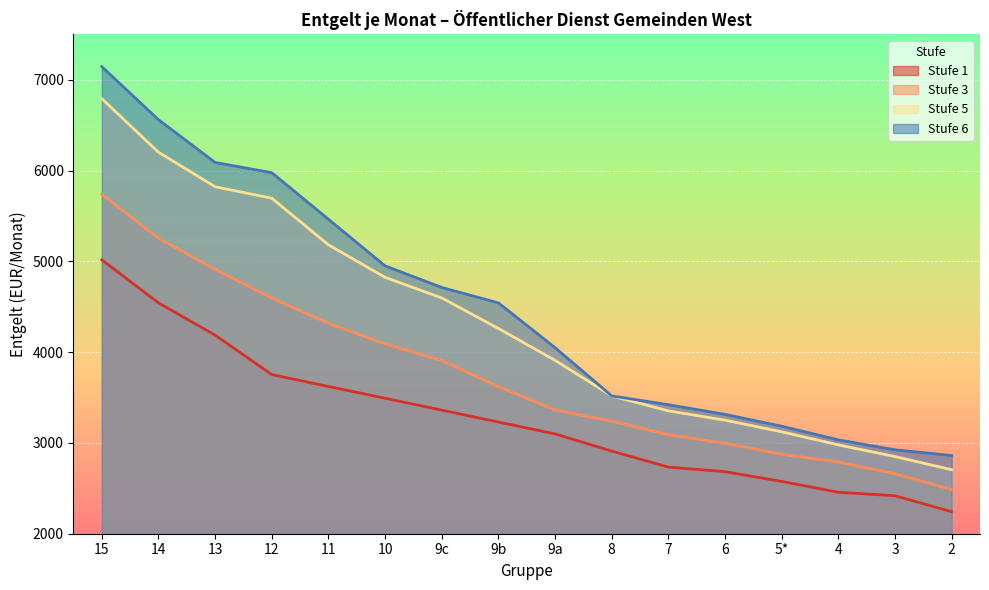

How many values in the Stufe 3 series exceed 3619?

8